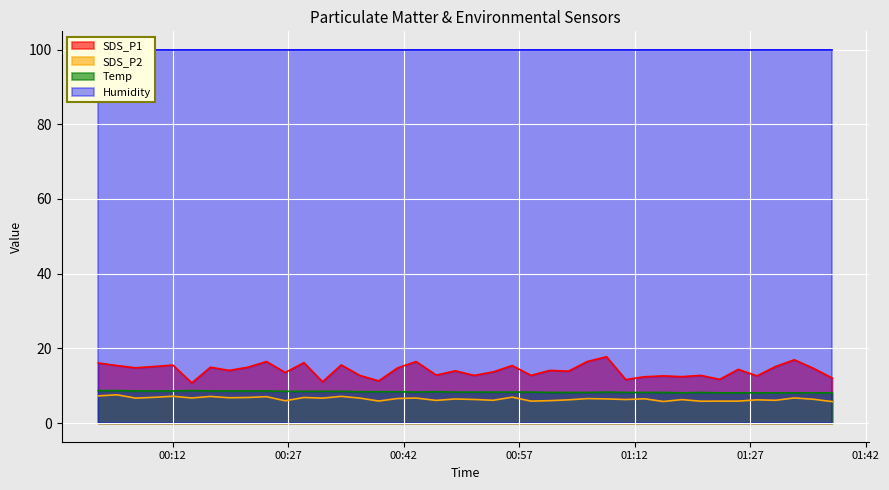

What is the lowest value of the SDS_P2 series?

5.8